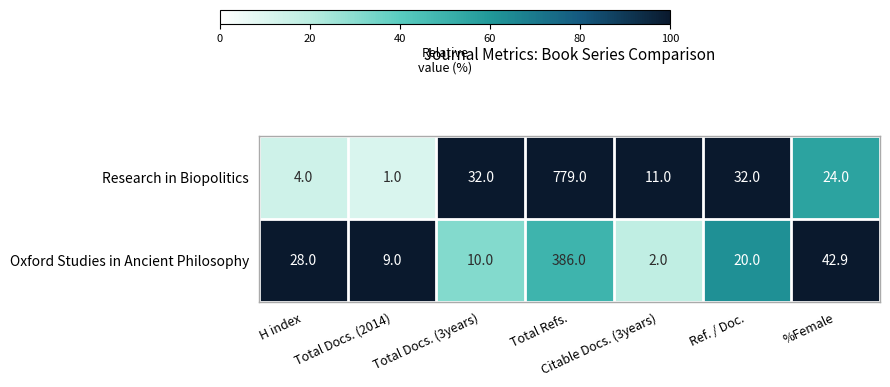

Which series has the largest range (max minus min)?

Research in Biopolitics